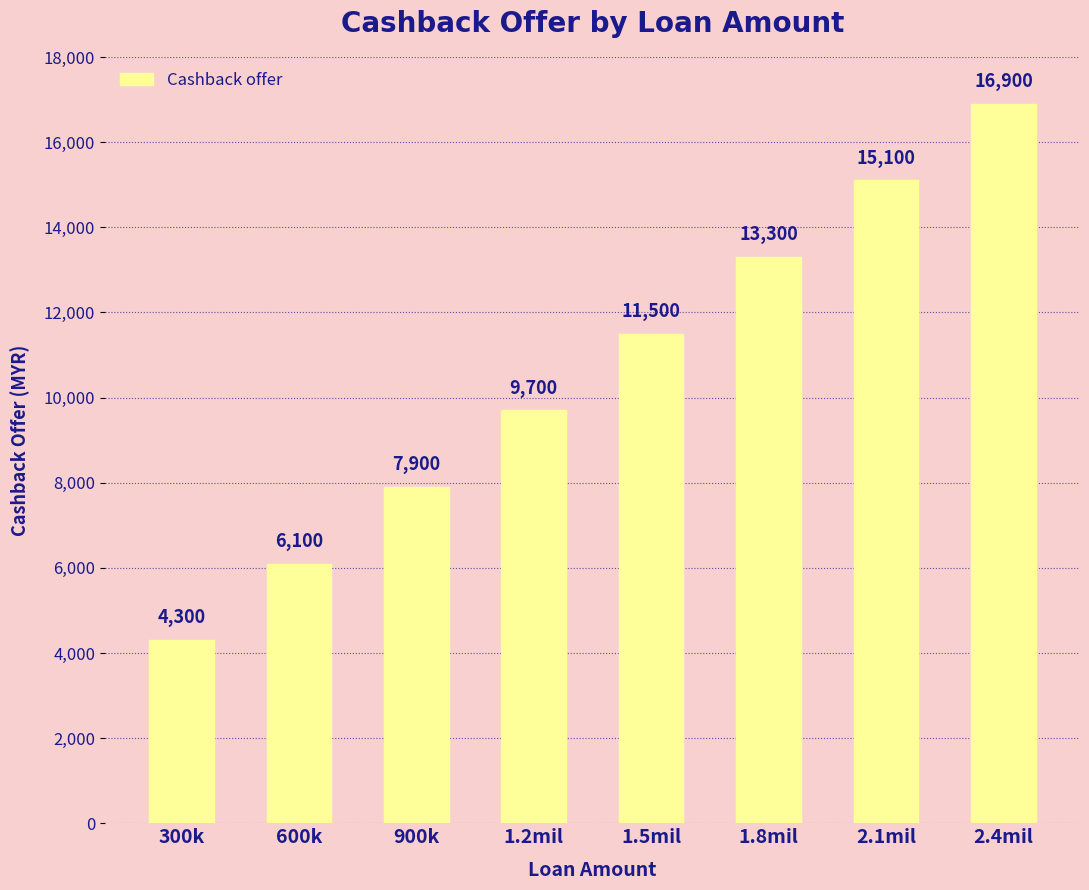

Reading right to left, what are all the values shown in this chart?

2.4mil=16900	2.1mil=15100	1.8mil=13300	1.5mil=11500	1.2mil=9700	900k=7900	600k=6100	300k=4300